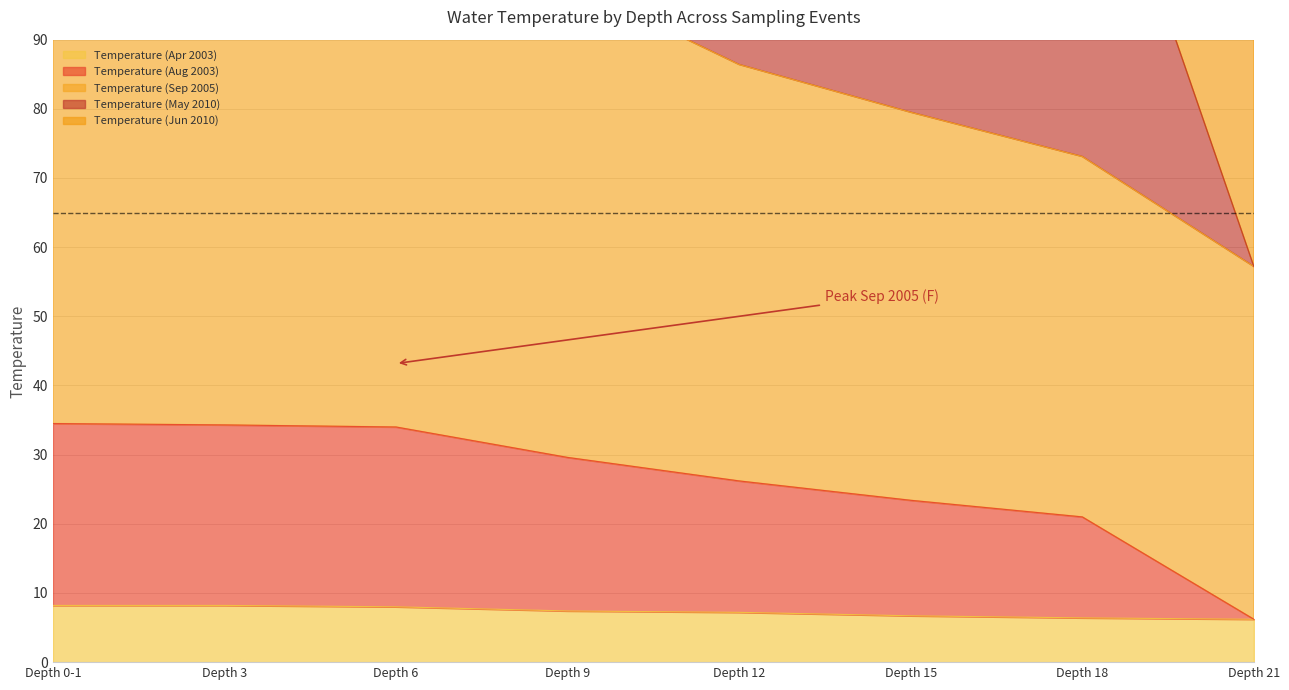

What is the label of the 1st point from the right?

Depth 21